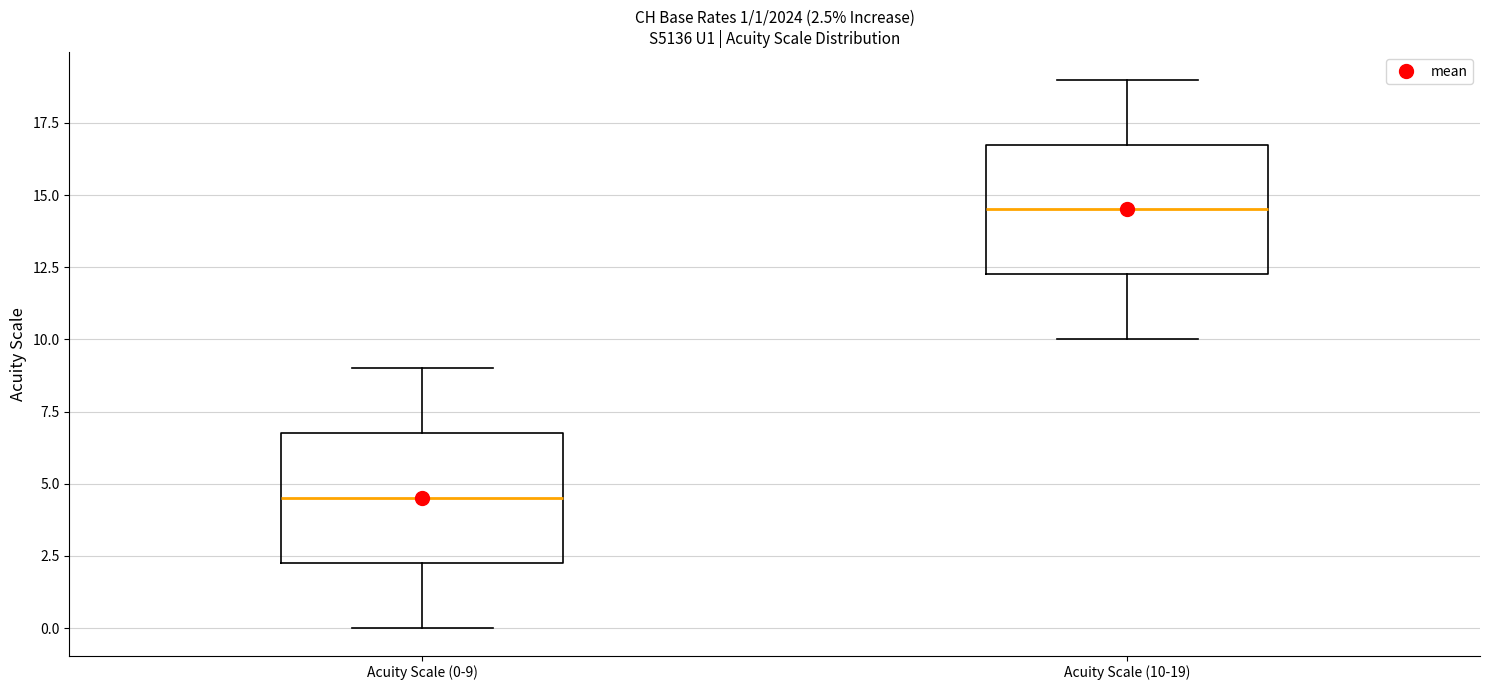

Which box has the highest median line?

Acuity Scale (10-19)